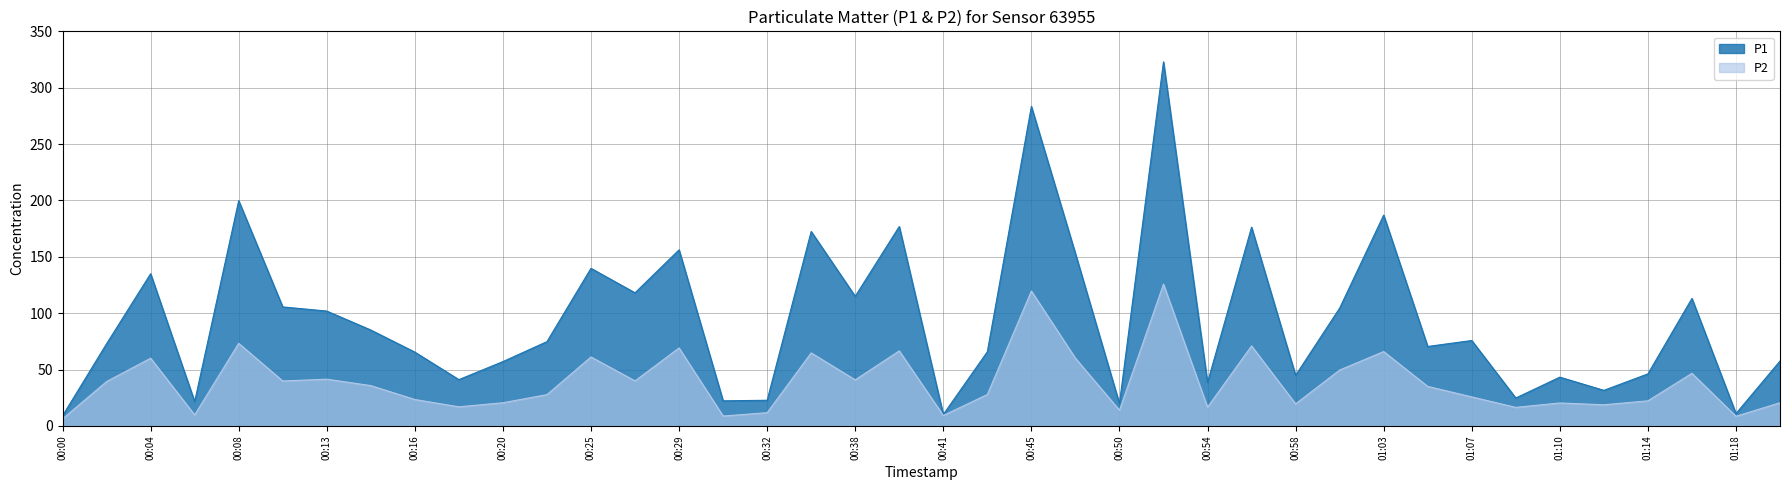

The P1 series shows 181.8 at 01:01. True or false?

False